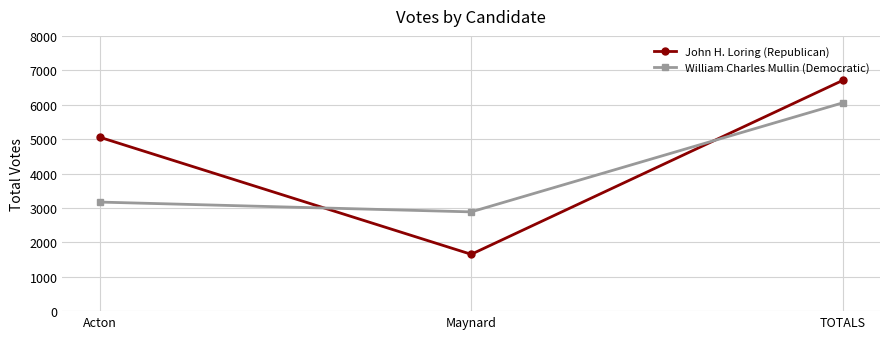

At which category does the chart reach its peak across all series?

TOTALS